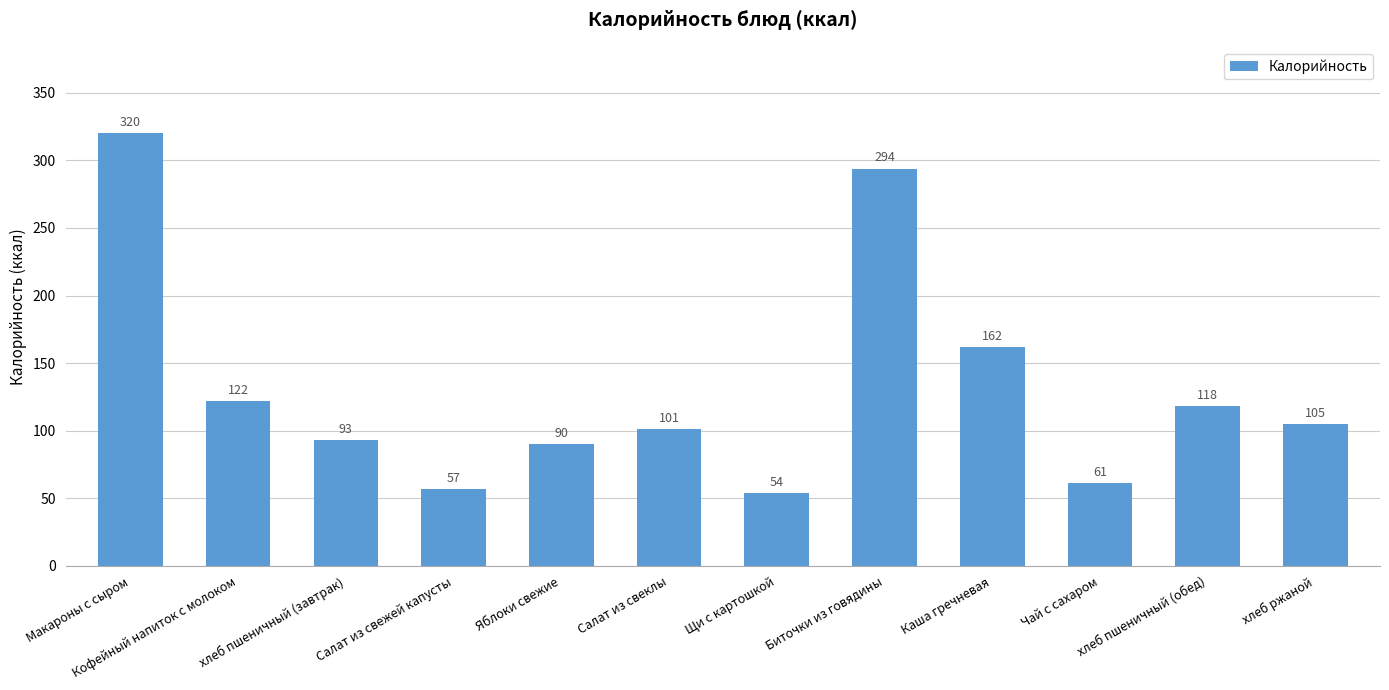

Where does the data first go above 105?

Макароны с сыром